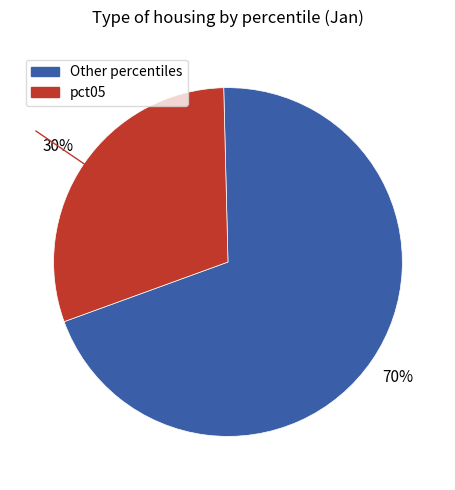

To the nearest percent, what is the difference between the largest and smallest slice percentages?

40%